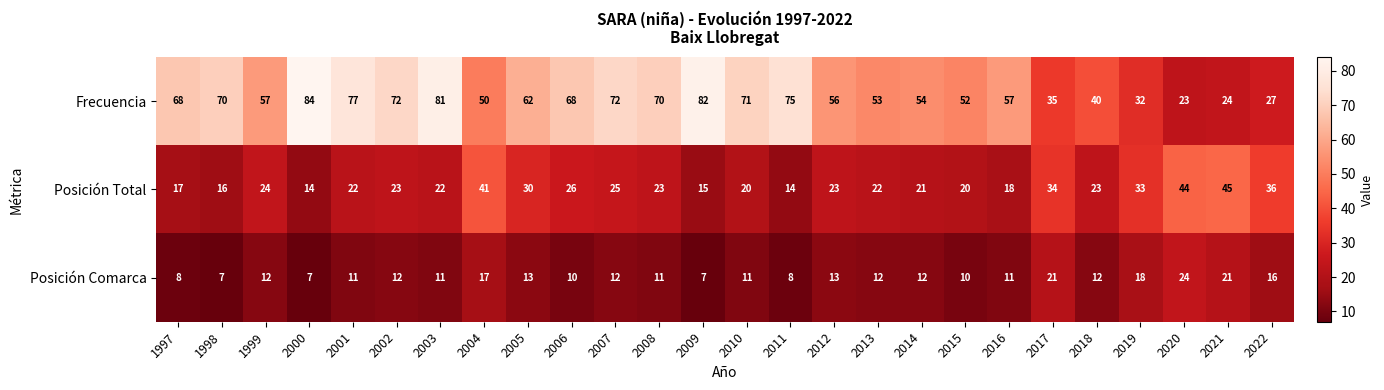

Is it true that Frecuencia equals 55 at 2019?

False